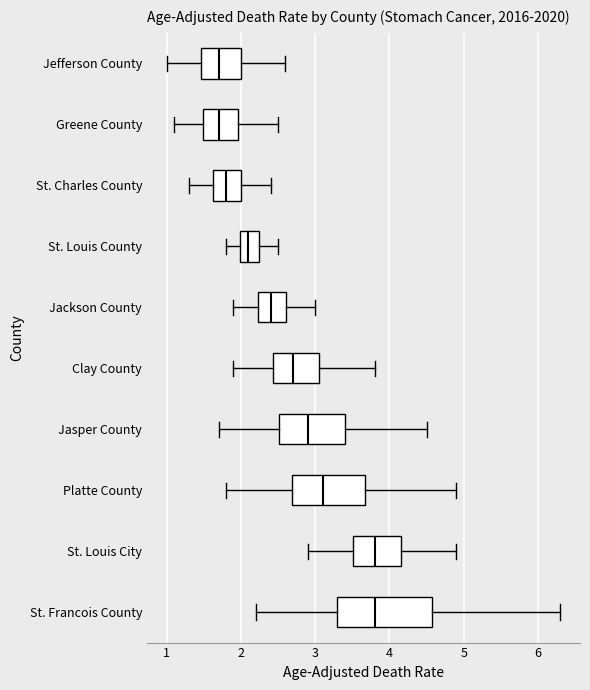

Where does the left whisker of the box for St. Charles County end on the x-axis? The values are not printed on the chart, so give them approximately, as read against the axis.

1.3